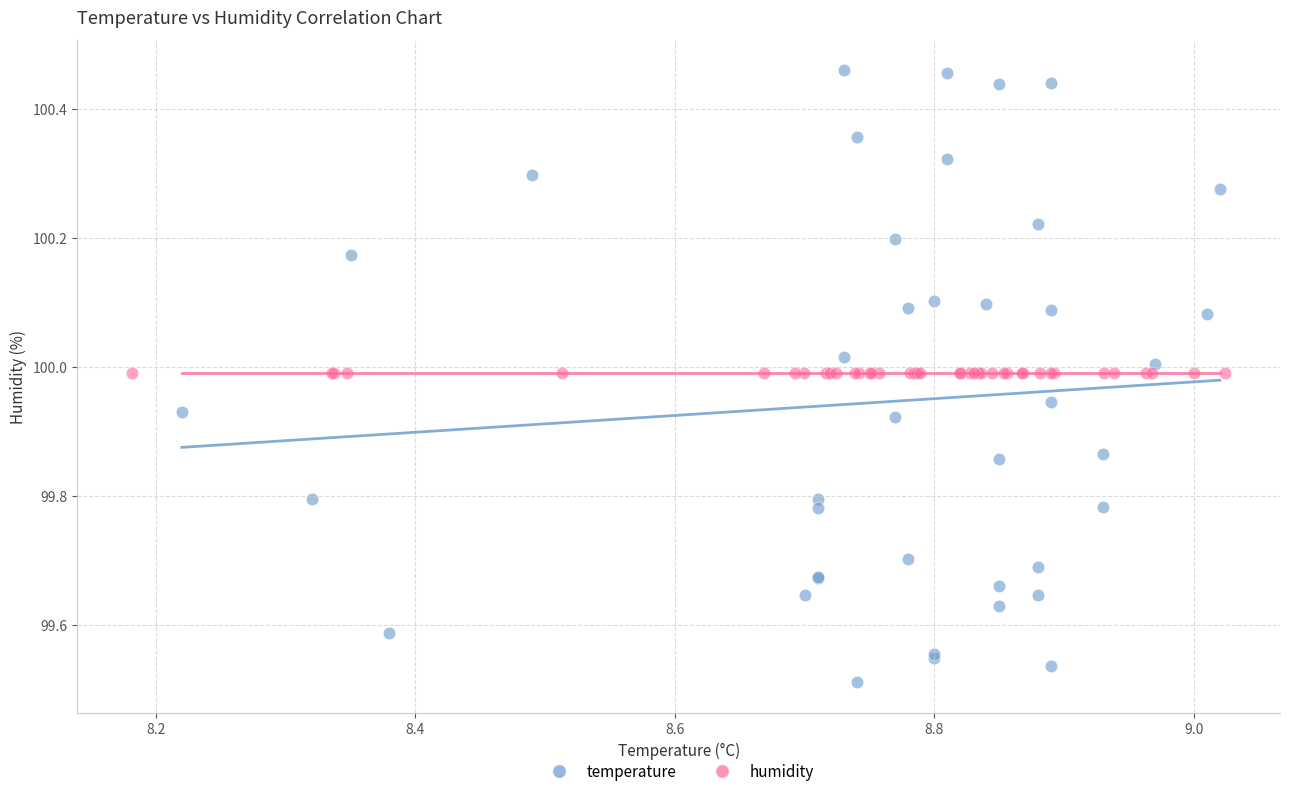

Which series contains the highest Y value?

temperature